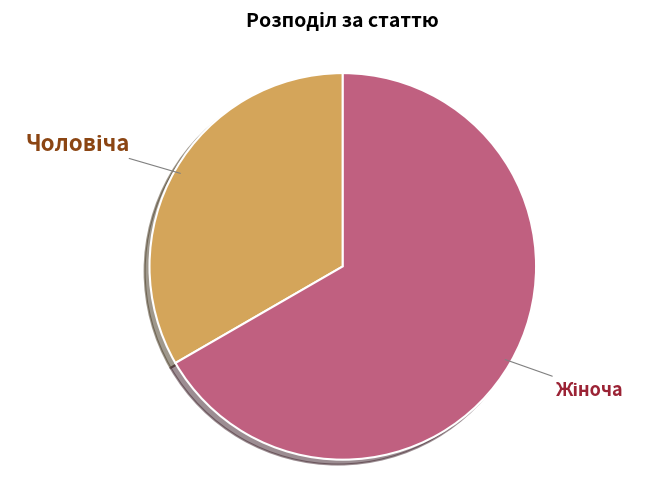

Is there a majority slice in this chart?

Yes